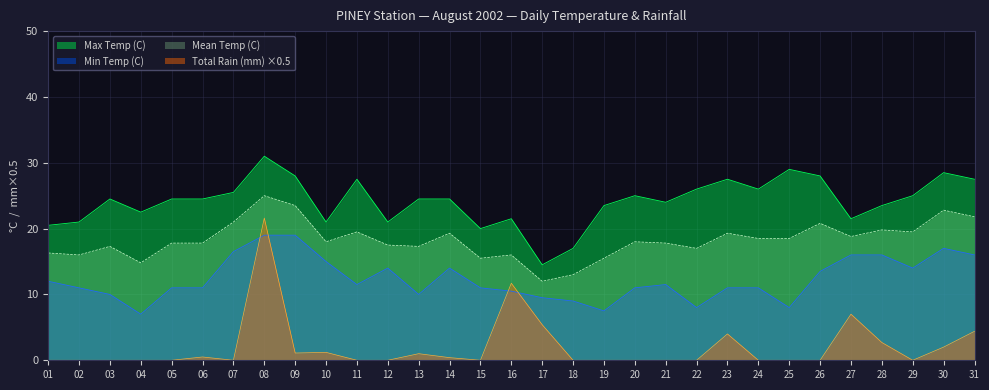

Which series has the widest spread of values?

Total Rain (mm) ×0.5